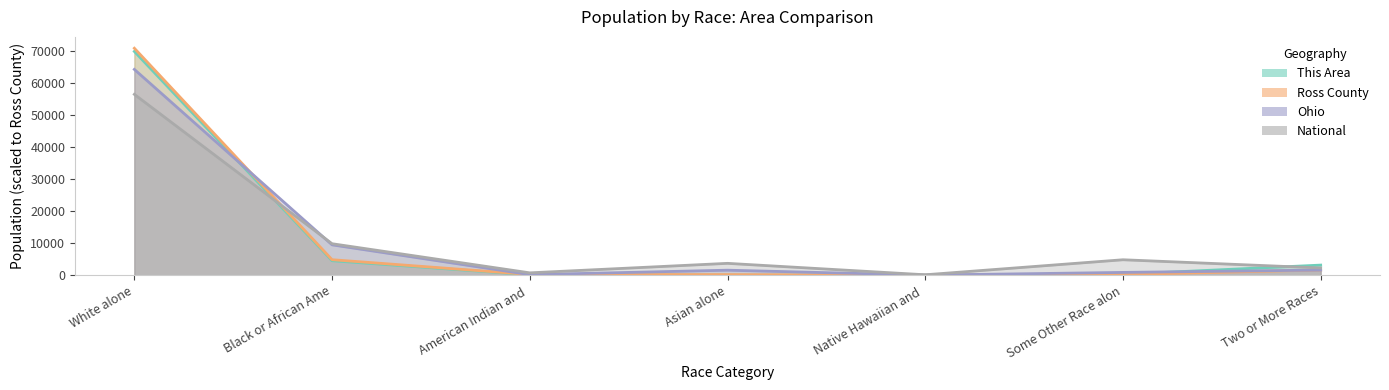

List the series in order of their peak value, highest first.

Ross County, This Area, Ohio, National